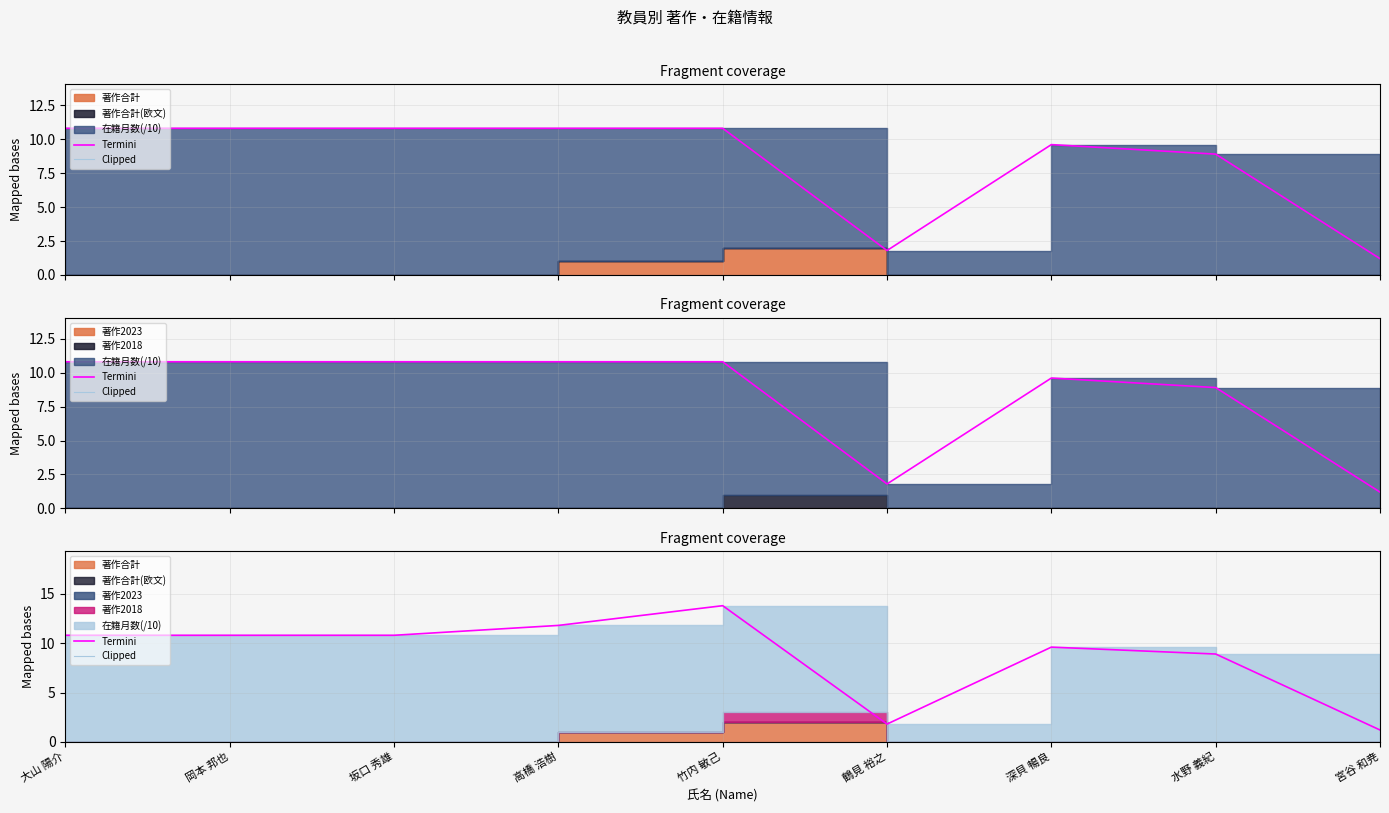

List the labels in order of Termini value, smallest first.

宮谷 和尭, 鶴見 裕之, 水野 義紀, 深貝 暢良, 大山 陽介, 岡本 邦也, 坂口 秀雄, 高橋 浩樹, 竹内 敏己